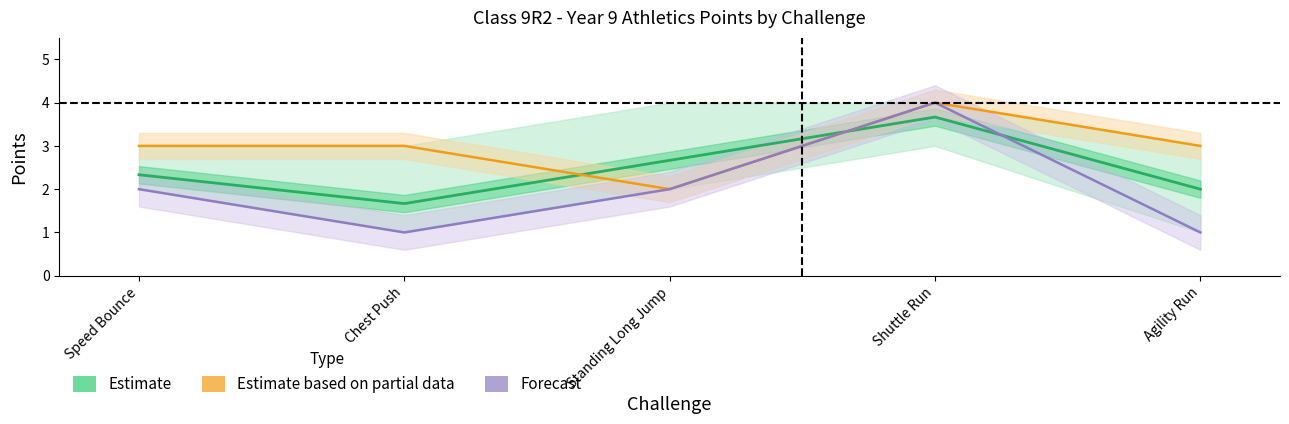

What are all the series names shown in the legend?

Estimate, Estimate based on partial data, Forecast